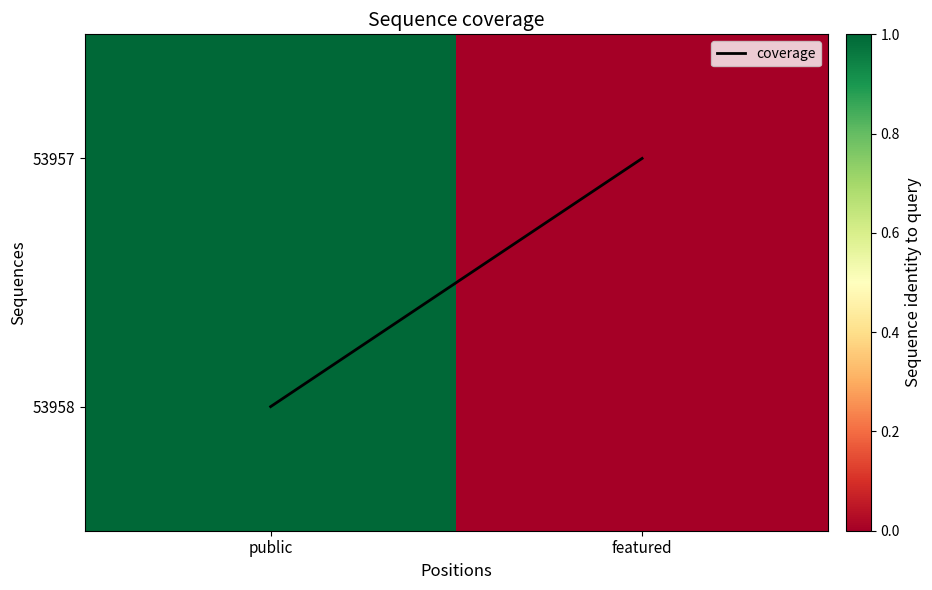

Which category has the highest value across all series?

public